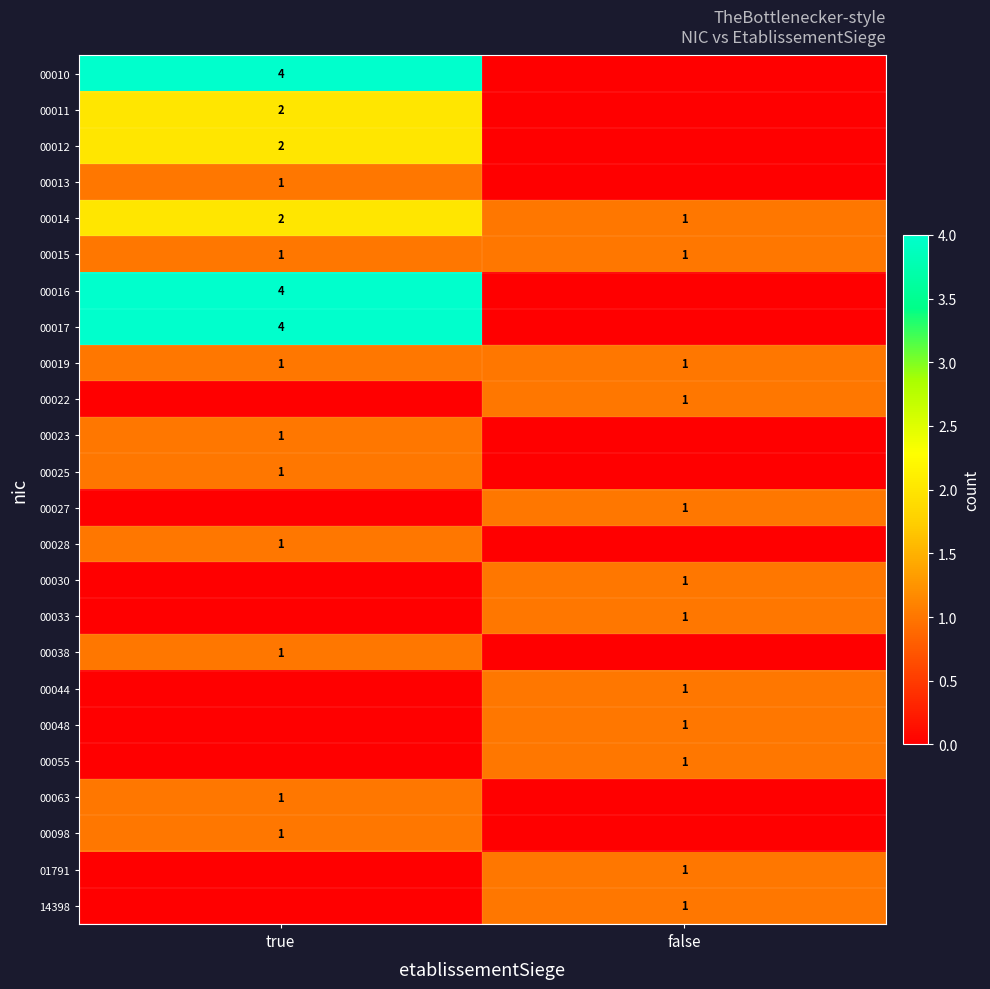

How many series are shown in this chart?

24